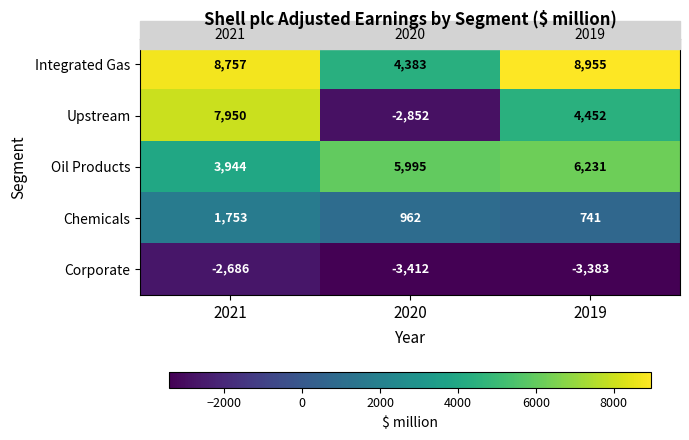

Count the number of categories in the chart.

3